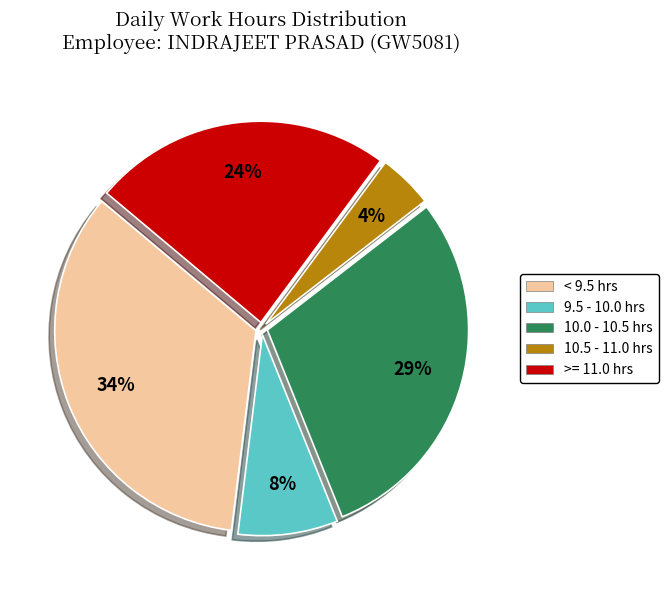

To the nearest percent, what is the average slice percentage?

20%